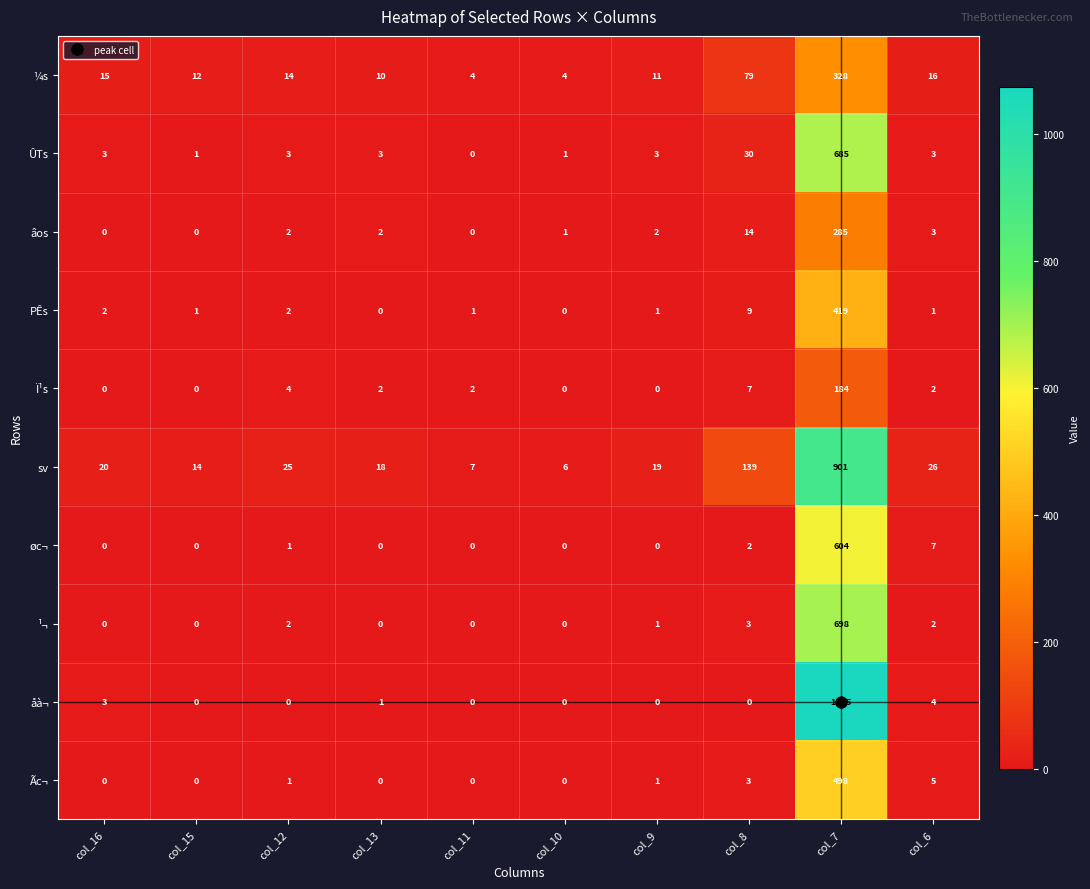

How many positive values does the øc¬ series have?

4